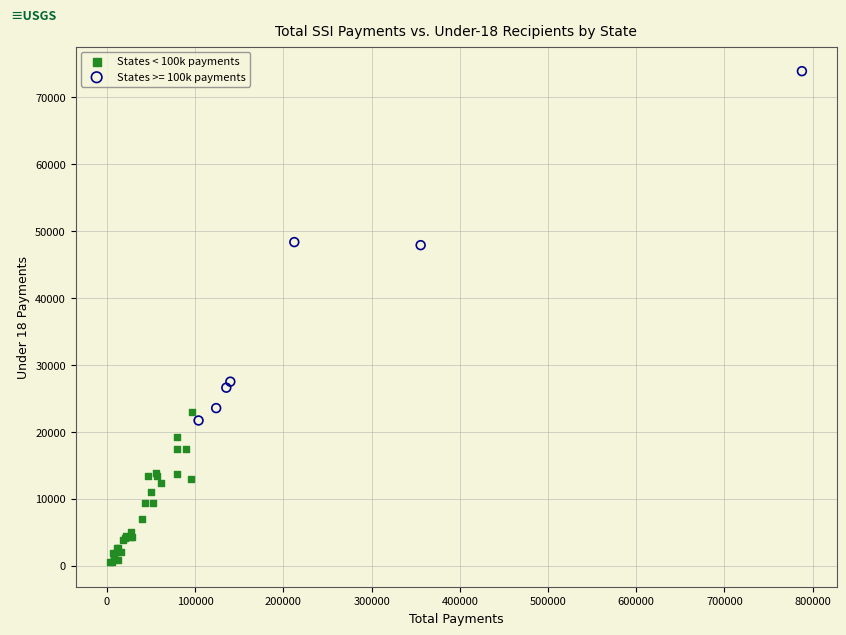

Which series reaches the maximum Y coordinate?

States >= 100k payments